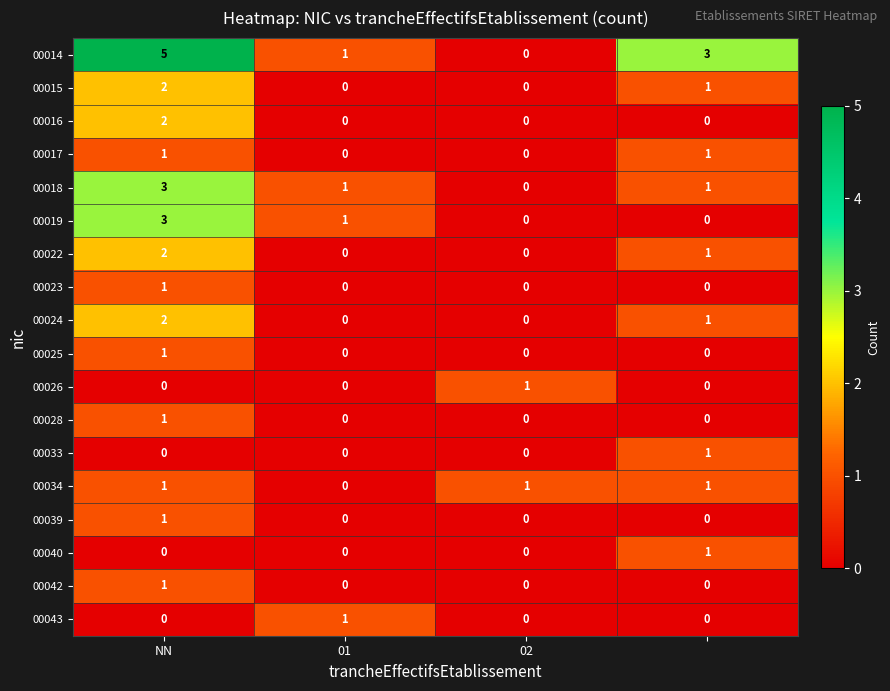

Count the 00023 values in the range 0 to 1.

4